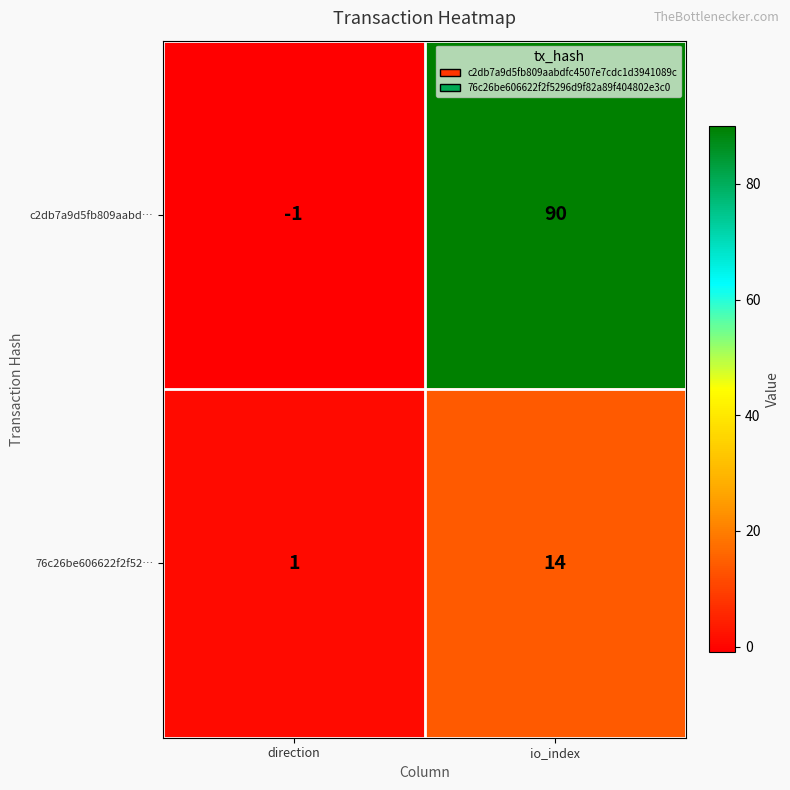

Which category has the highest value across all series?

io_index